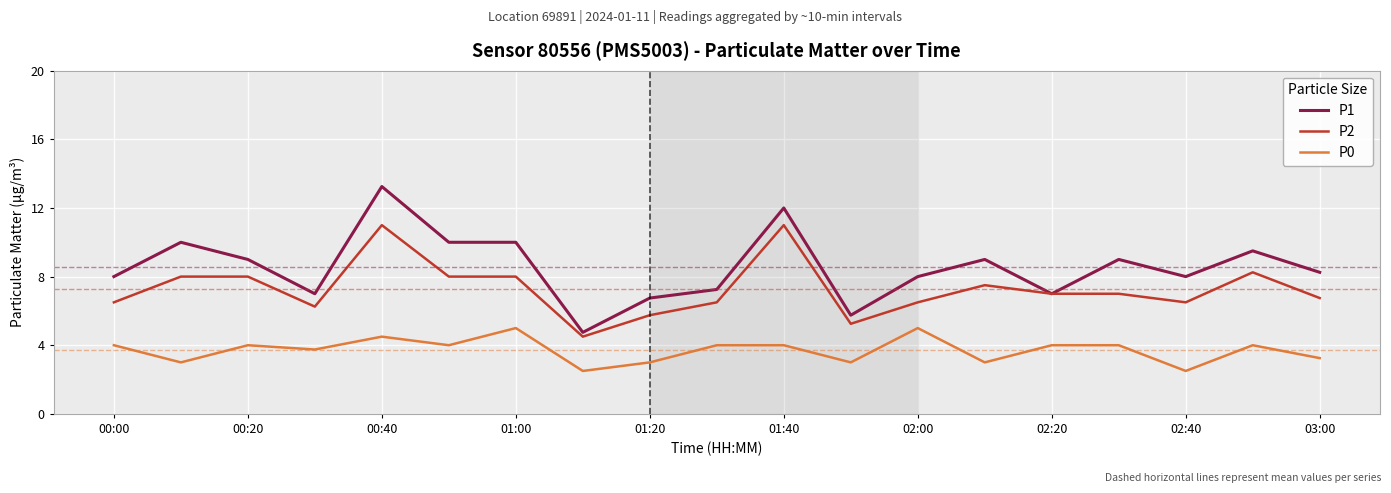

Which series has the widest spread of values?

P1